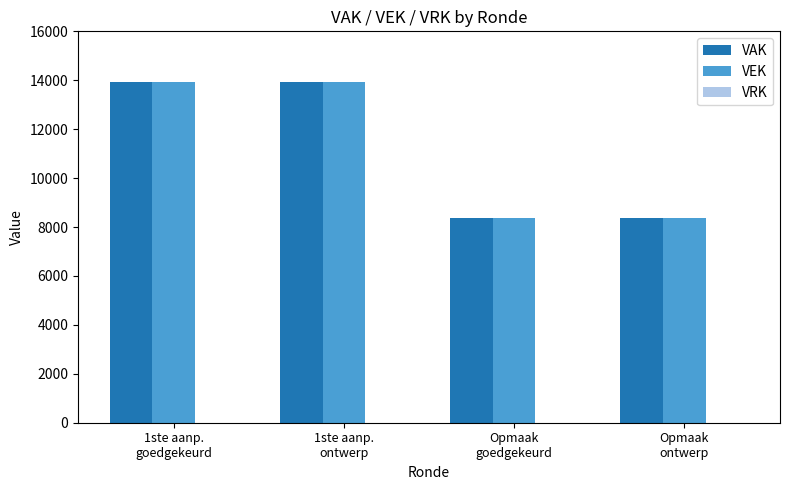

What is the maximum value shown in the chart?

13914